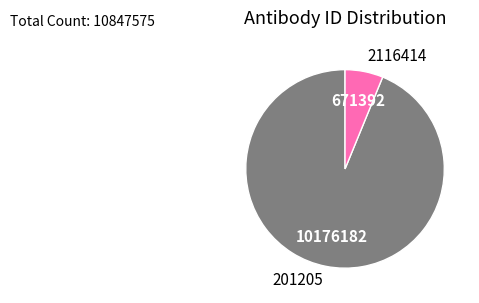

Which has a higher value, 2116414 or 201205?

201205